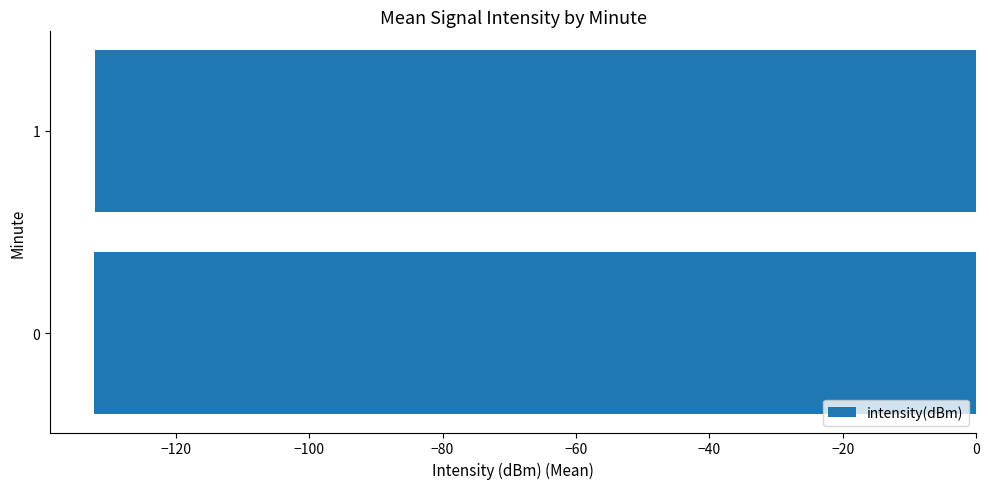

The chart shows a value of -132.2 at 0. True or false?

True